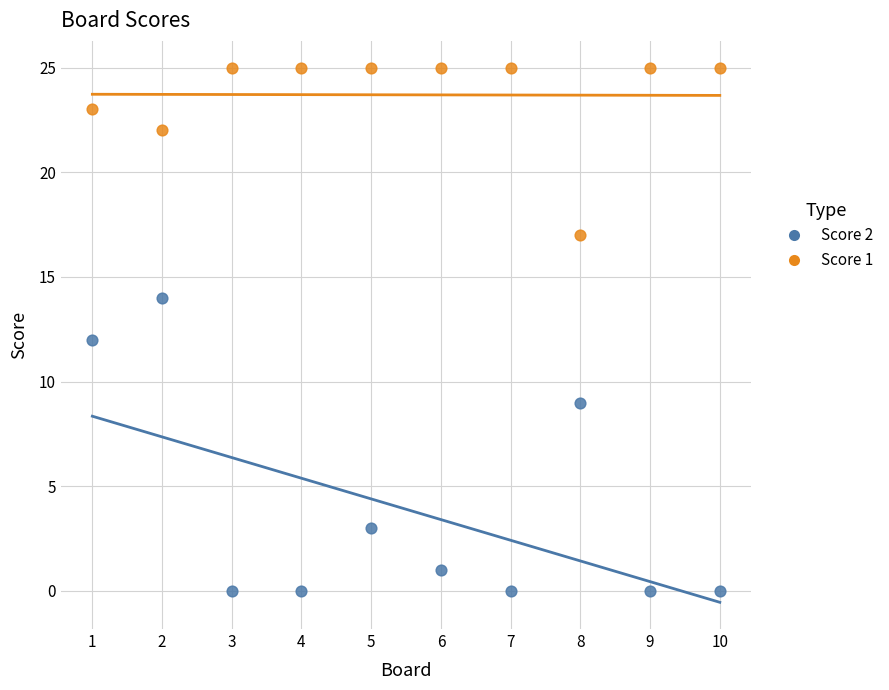

Which series contains the highest Y value?

Score 1